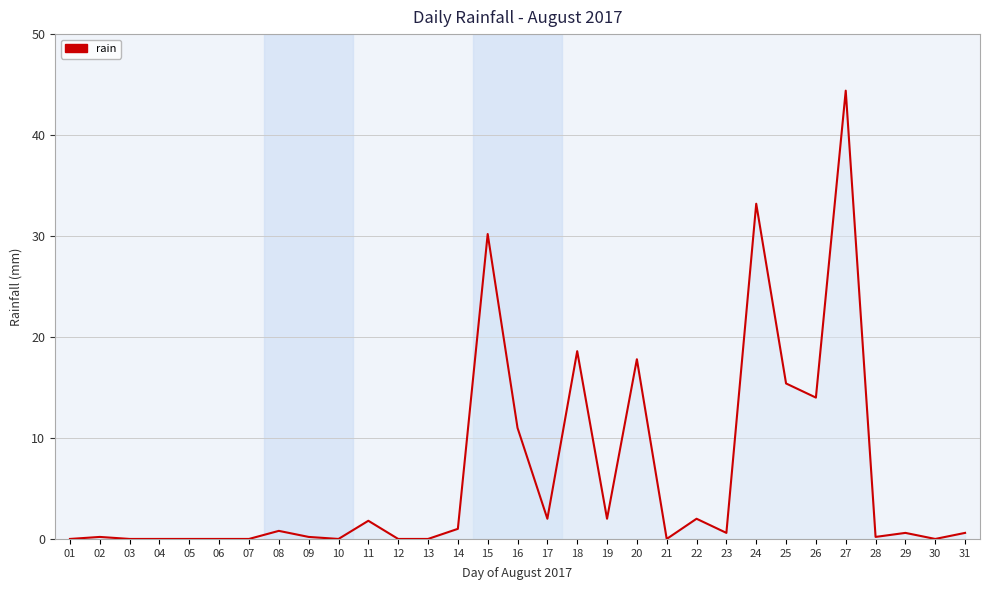

Between 29 and 11, which is larger?

11